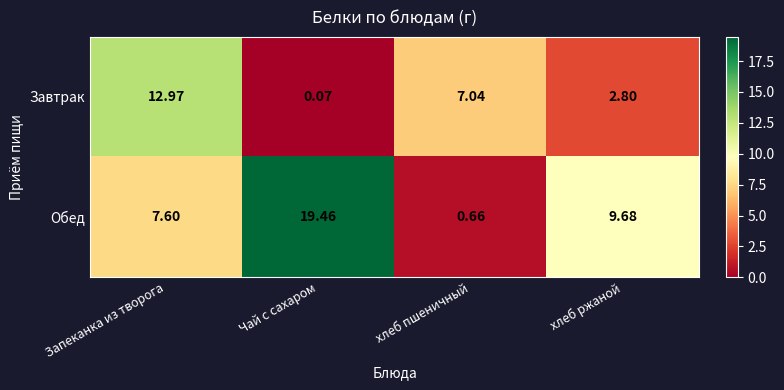

At which label does Завтрак first exceed 7?

Запеканка из творога